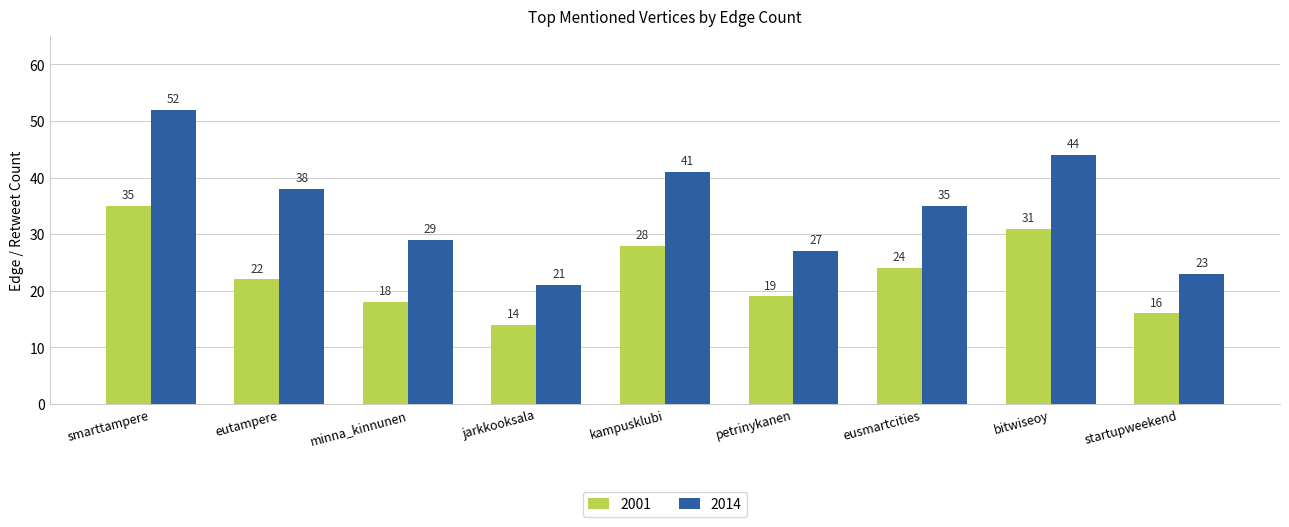

The 2001 series shows 14 at jarkkooksala. True or false?

True